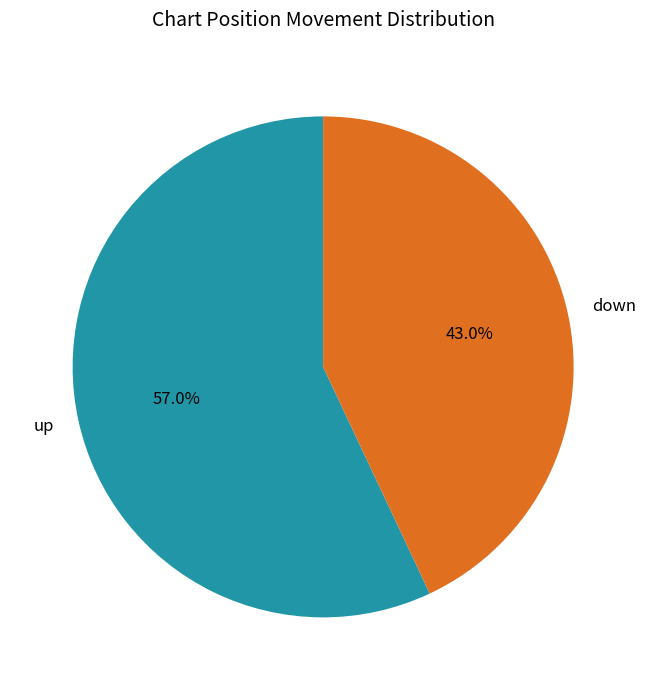

Rank the categories by value from lowest to highest.

down, up